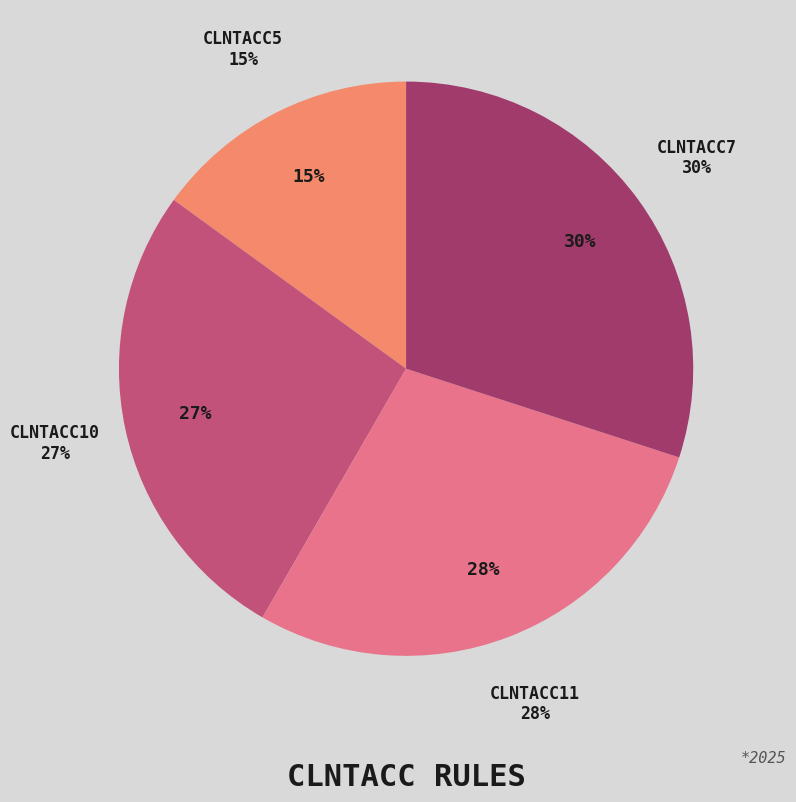

To the nearest percent, what percentage of the pie is CLNTACC10?

27%